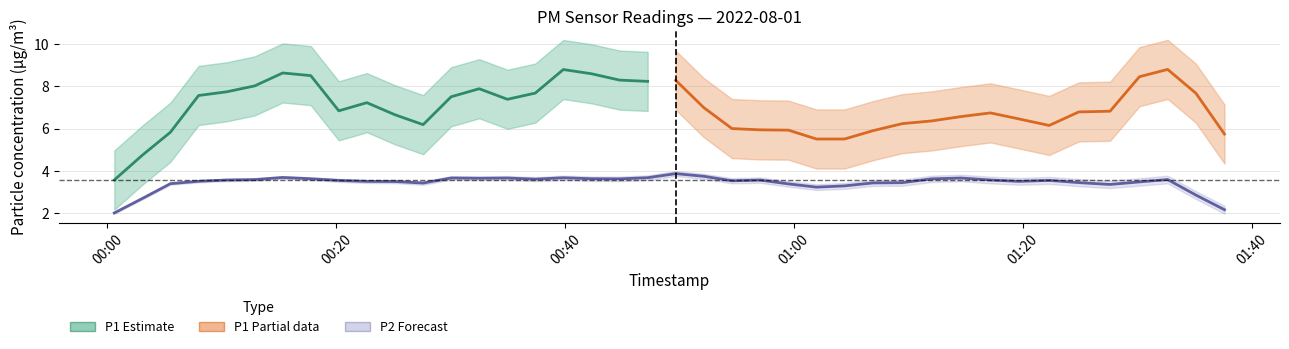

Which category has the highest value in the P1 series?

38